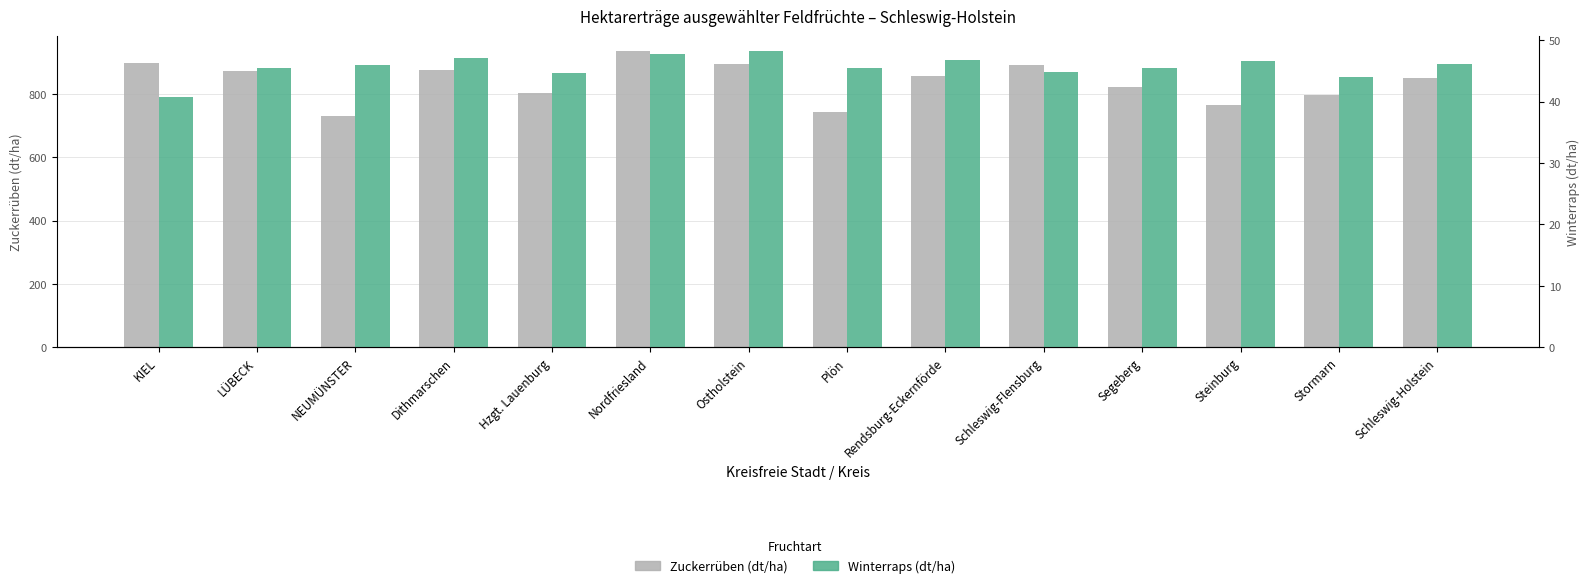

What position from the left is NEUMÜNSTER?

3